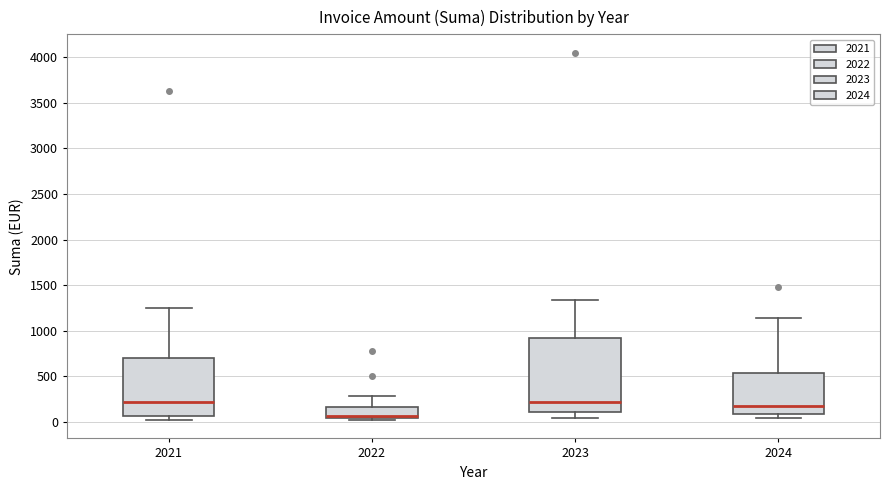

Reading left to right, read every box against the y-axis: the position of its median line, the range the box covers, and the ends of its whiskers. The values are not printed on the chart, so give them approximately, as read against the axis.

2021: median 200, box 50 to 700, whiskers 0 to 1250
2022: median 50 (drawn on the box's lower edge), box 50 to 150, whiskers 0 to 300
2023: median 200, box 100 to 900, whiskers 50 to 1350
2024: median 200, box 100 to 550, whiskers 50 to 1150